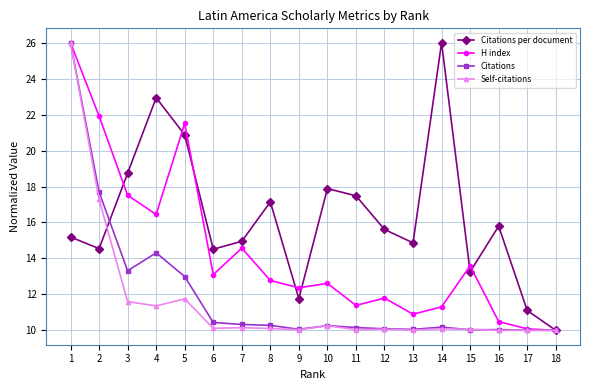

What is the smallest value displayed?

10.0